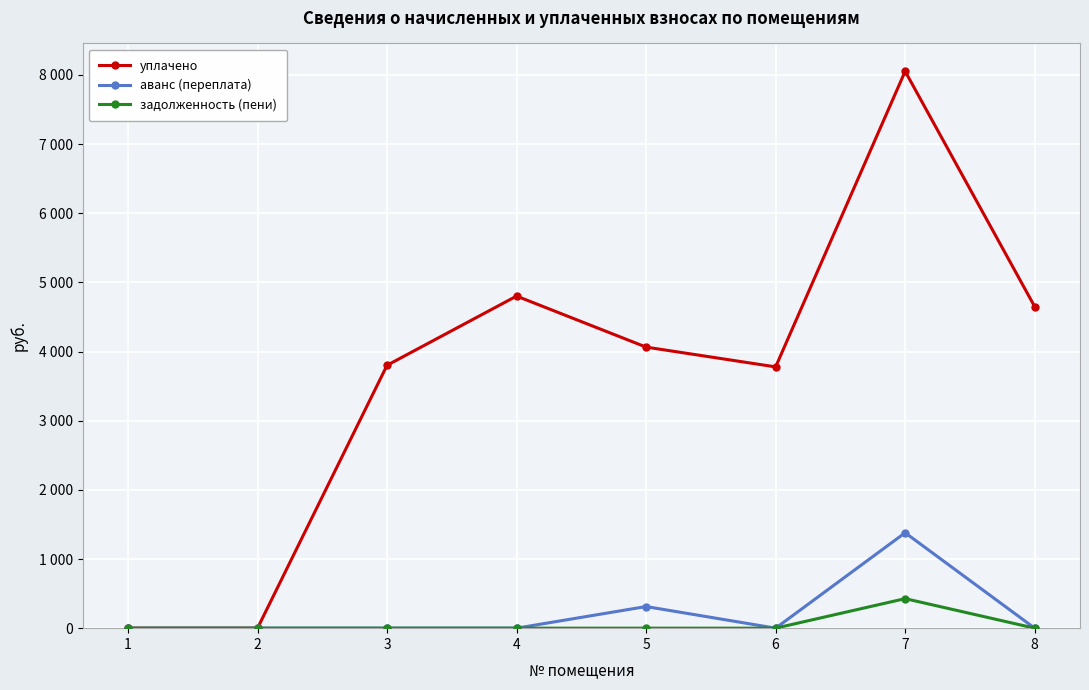

Is this an area chart (filled region under the line)?

No